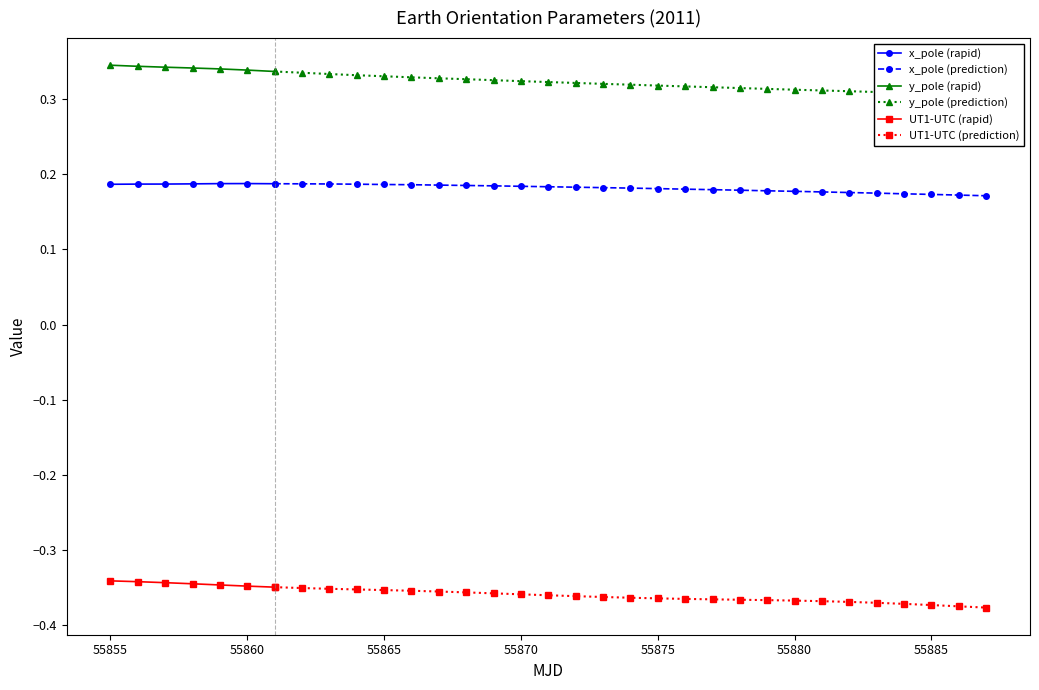

At 7, list the series in order from largest to smallest.

y_pole, x_pole, UT1-UTC